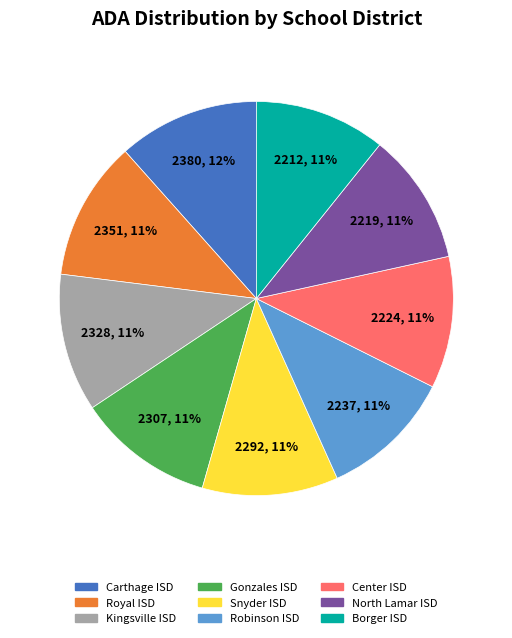

True or false: Gonzales ISD accounts for 1% of the total.

False